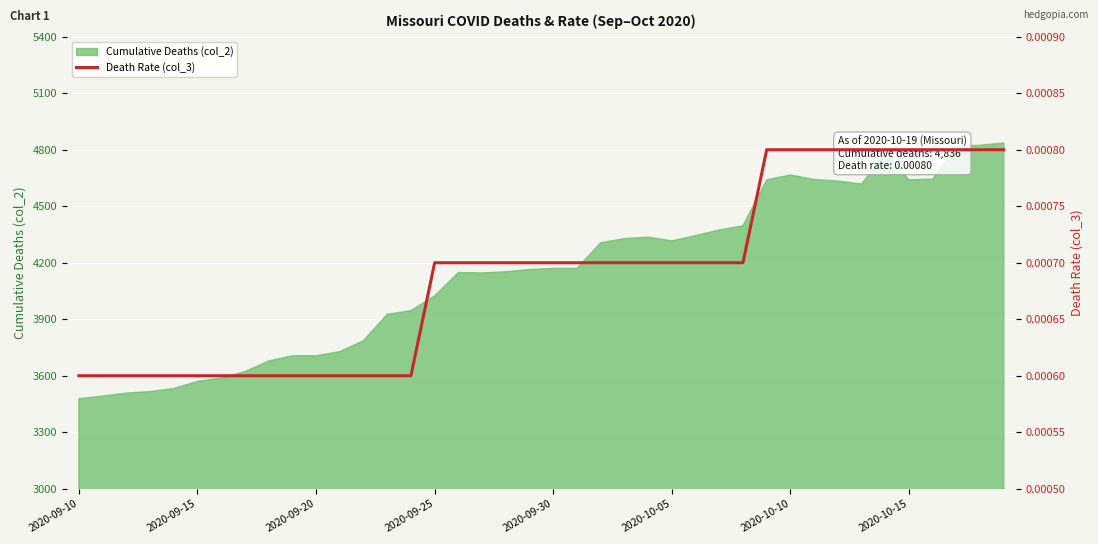

What is the highest value of the Cumulative Deaths (col_2) series?

4836